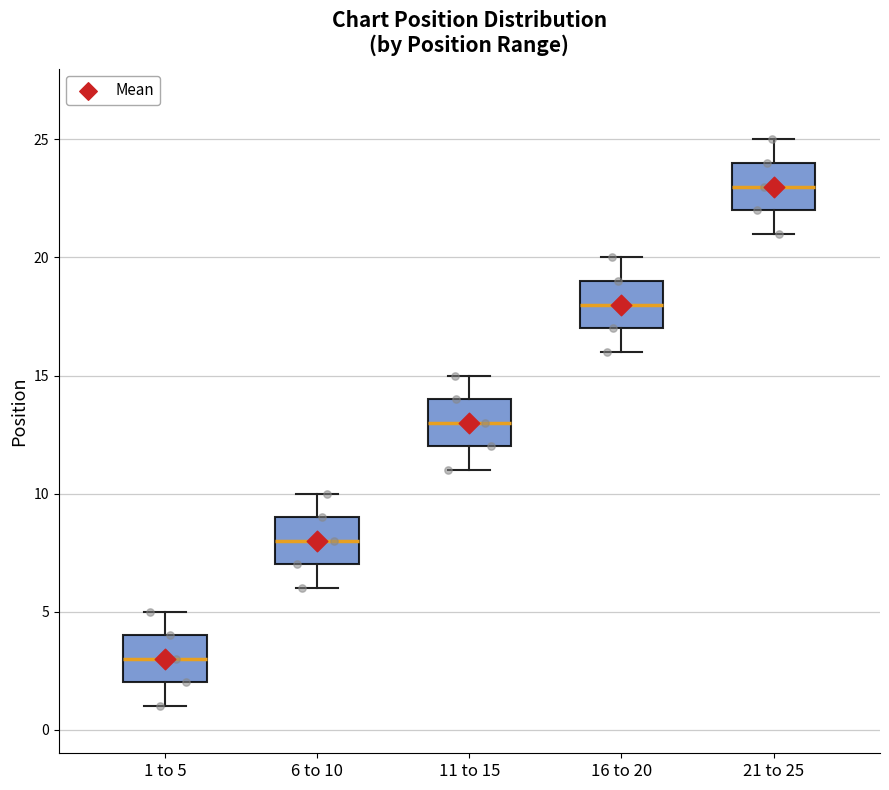

Reading left to right, transcribe this box plot: for each box, give where its median line is, the range the box spans, and where its two whiskers end, as read against the y-axis. The values are not printed on the chart, so give them approximately, as read against the axis.

1 to 5: median 3, box 2 to 4, whiskers 1 to 5
6 to 10: median 8, box 7 to 9, whiskers 6 to 10
11 to 15: median 13, box 12 to 14, whiskers 11 to 15
16 to 20: median 18, box 17 to 19, whiskers 16 to 20
21 to 25: median 23, box 22 to 24, whiskers 21 to 25